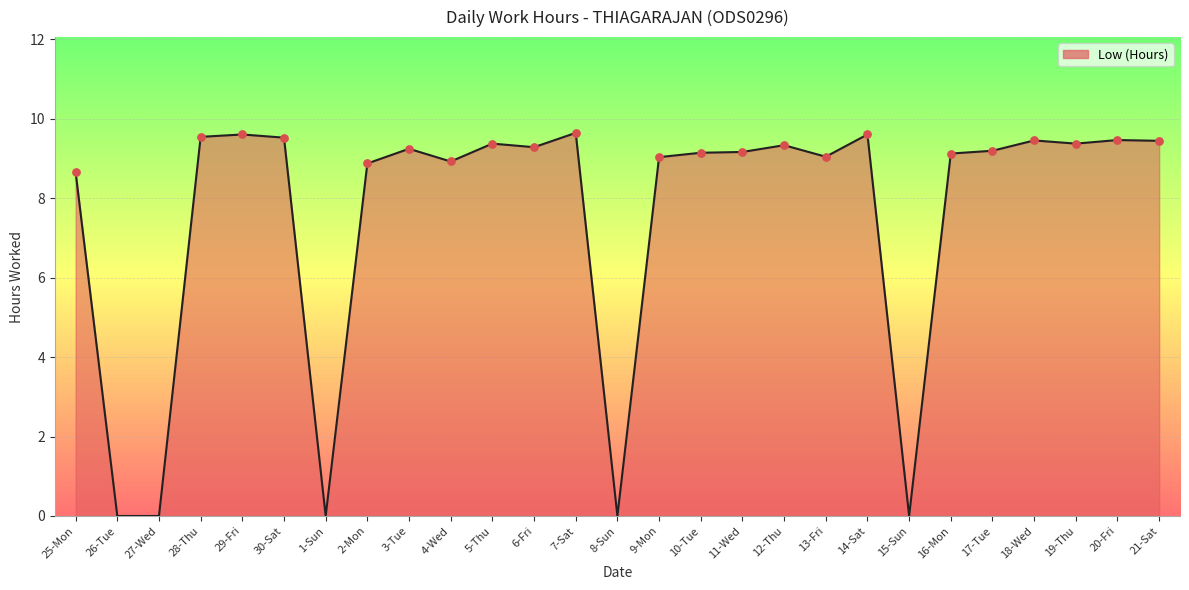

What is the ratio of the value at 17-Tue to the value at 16-Mon?

1.0